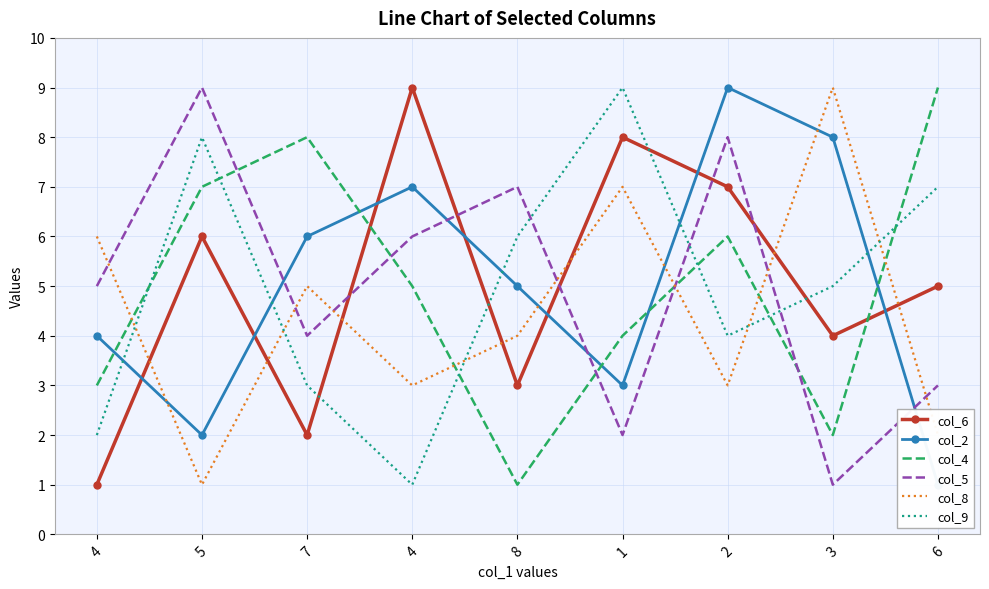

Reading right to left, list all the values displayed in this chart.

col_6: 5	4	7	8	3	9	2	6	1
col_2: 1	8	9	3	5	7	6	2	4
col_4: 9	2	6	4	1	5	8	7	3
col_5: 3	1	8	2	7	6	4	9	5
col_8: 2	9	3	7	4	3	5	1	6
col_9: 7	5	4	9	6	1	3	8	2